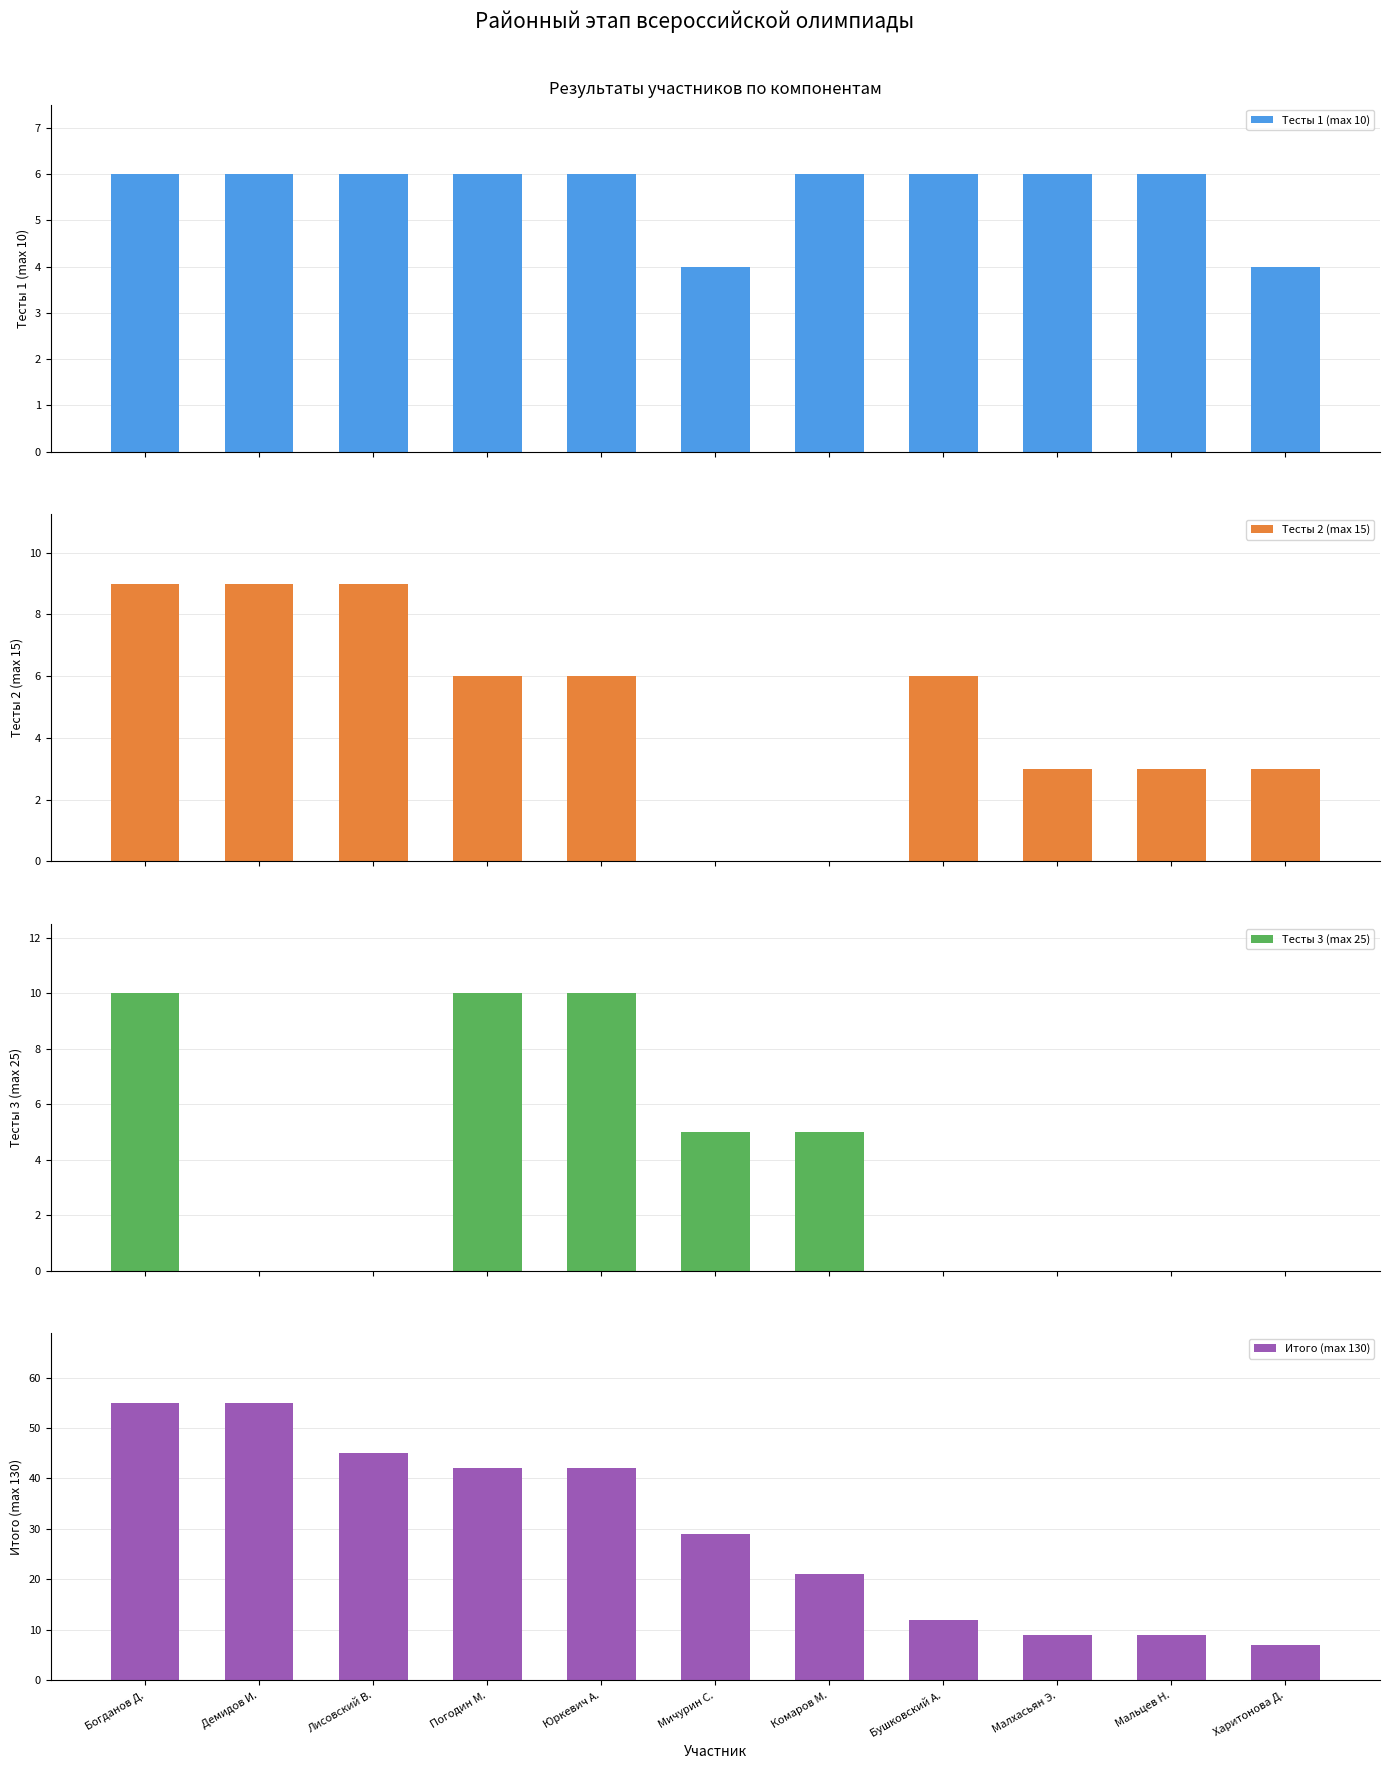

List the labels in order of Итого (max 130) value, largest first.

Богданов Д., Демидов И., Лисовский В., Погодин М., Юркевич А., Мичурин С., Комаров М., Бушковский А., Малхасьян Э., Мальцев Н., Харитонова Д.